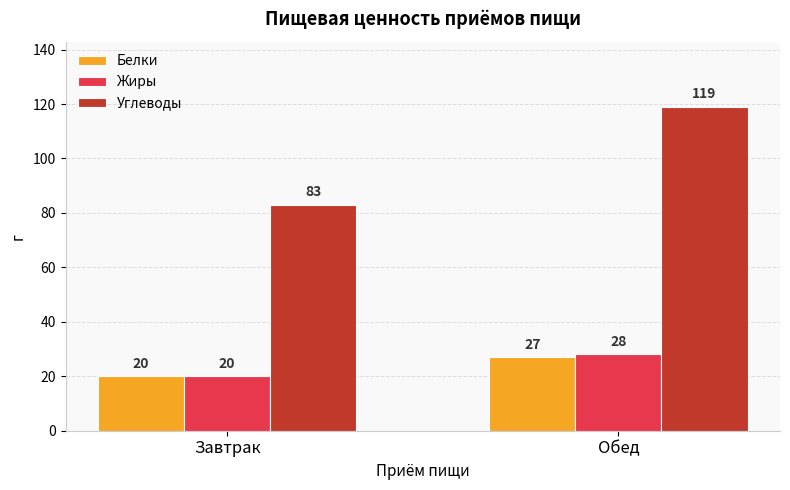

What are all the series names shown in the legend?

Белки, Жиры, Углеводы